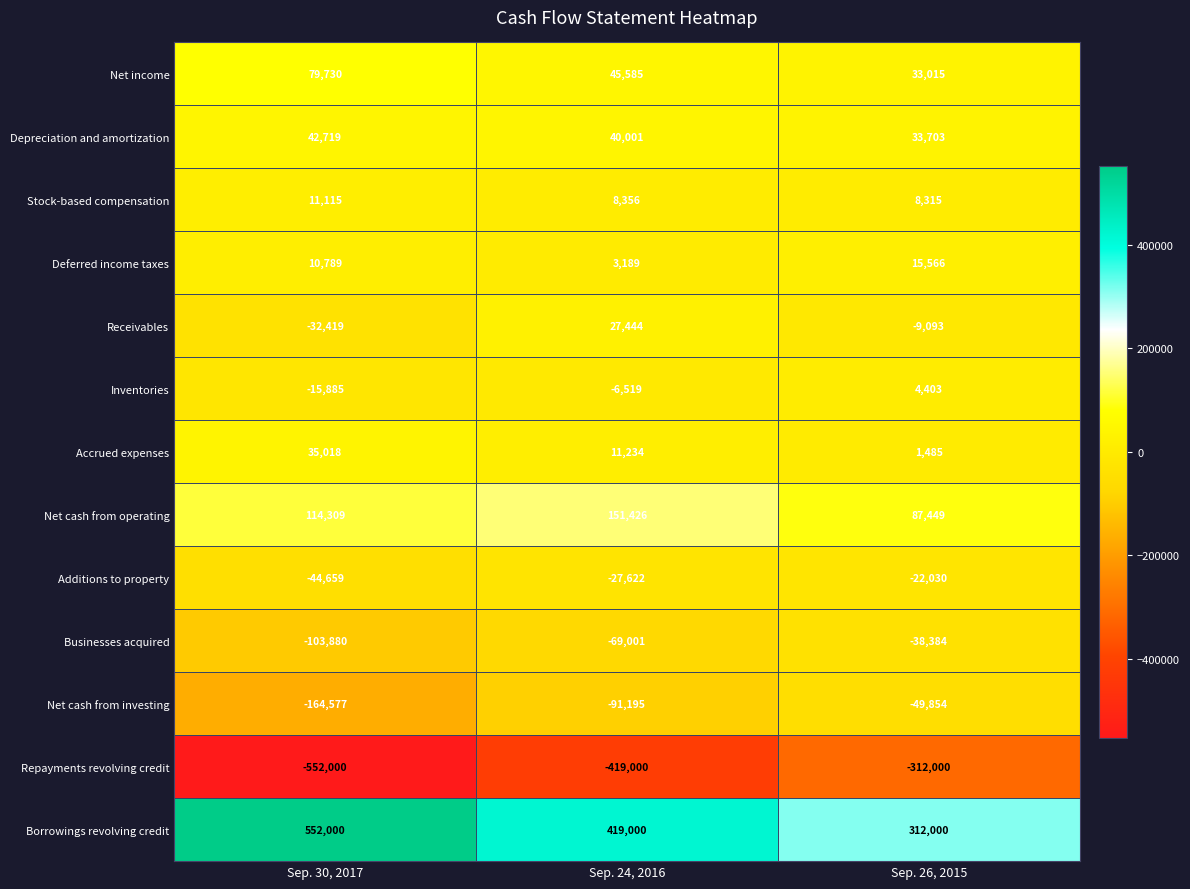

How many Borrowings revolving credit values are between 312000 and 552000?

3